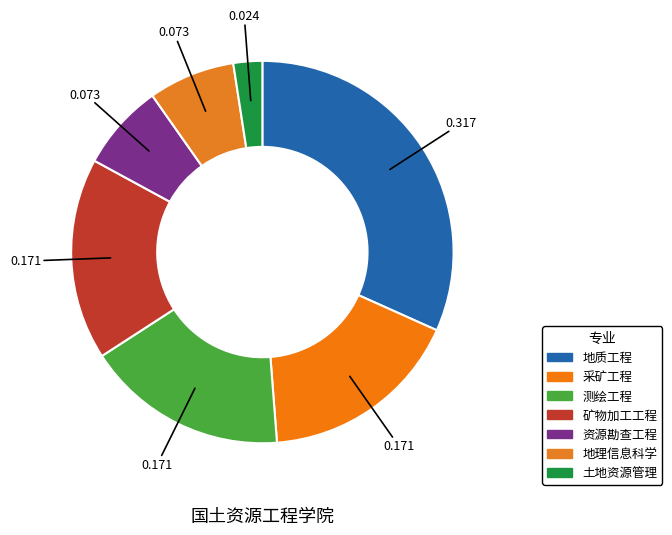

How many segments does this pie chart have?

7